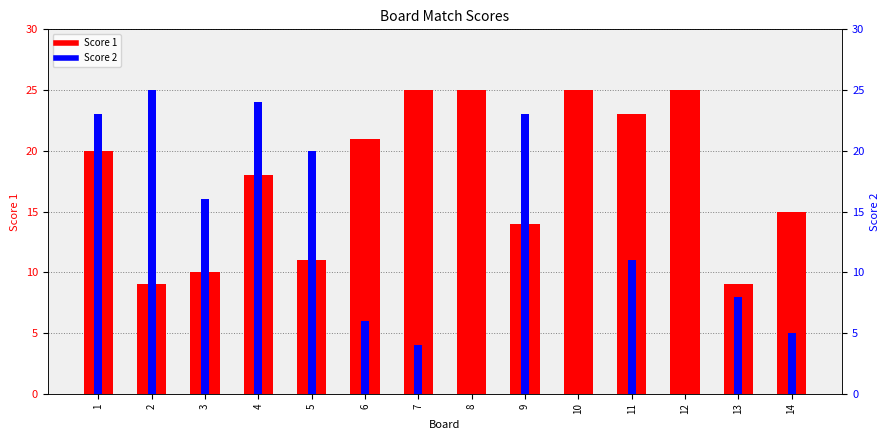

At how many categories does at least one series exceed 4?

14